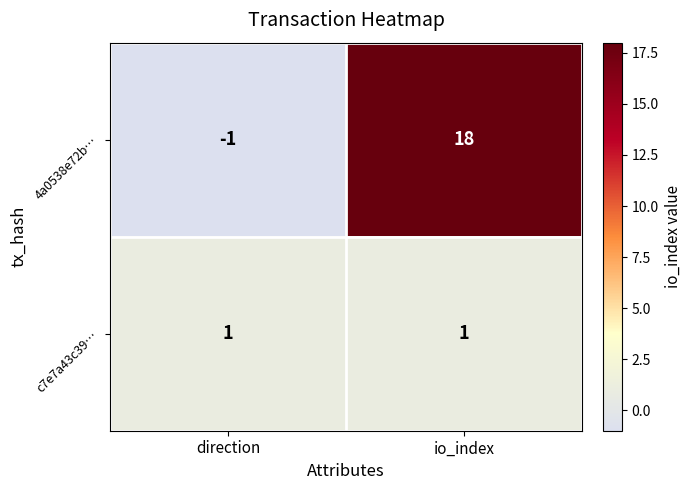

What is the difference between the maximum and minimum values in the 4a0538e72b… series?

19